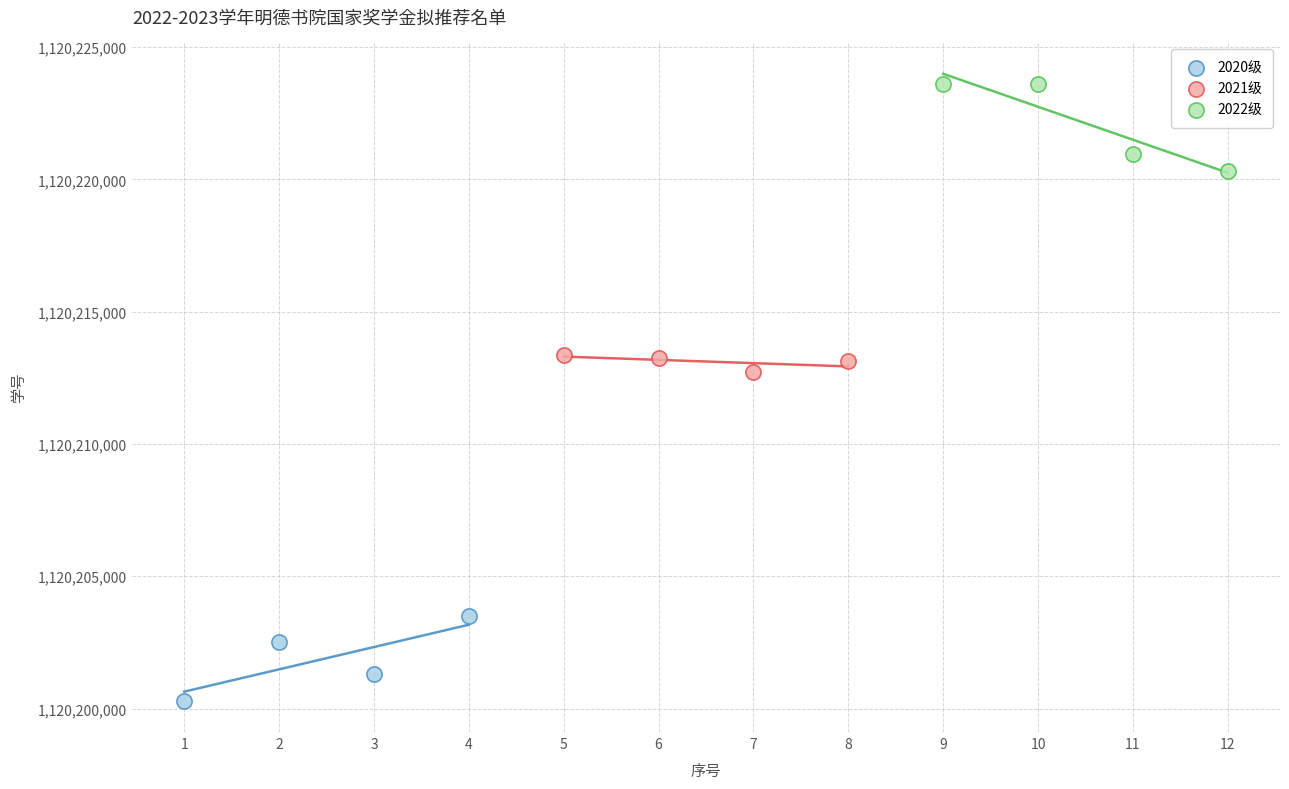

Which series contains the lowest Y value?

2020级